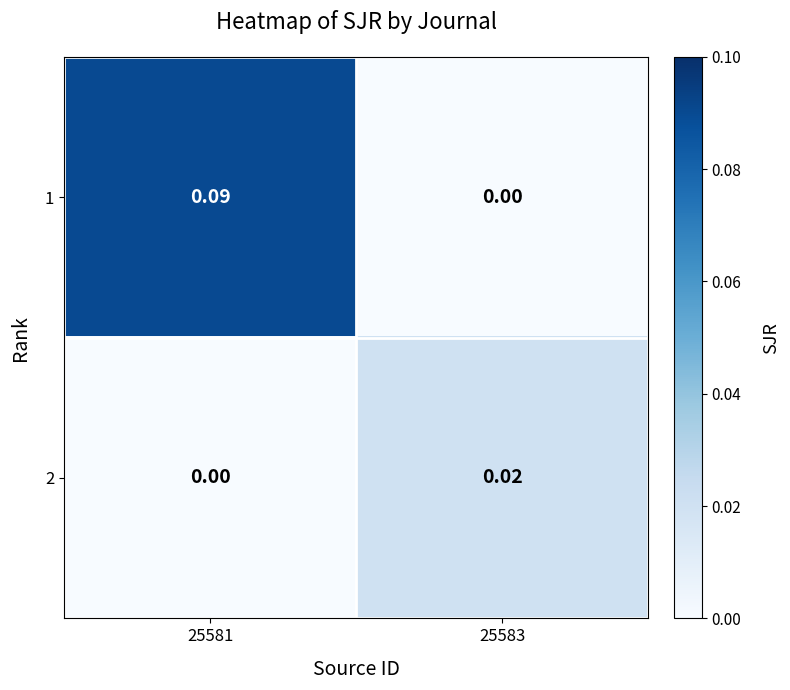

Is the value of 2 at 25583 greater than the value of 1 at 25581?

No